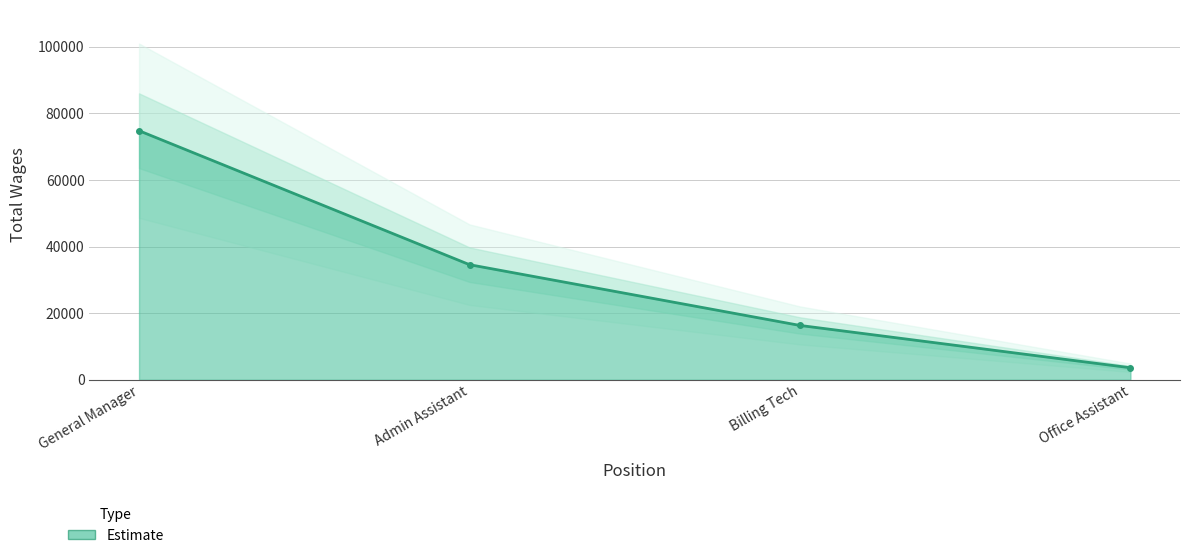

What is the minimum value shown in the chart?

3598